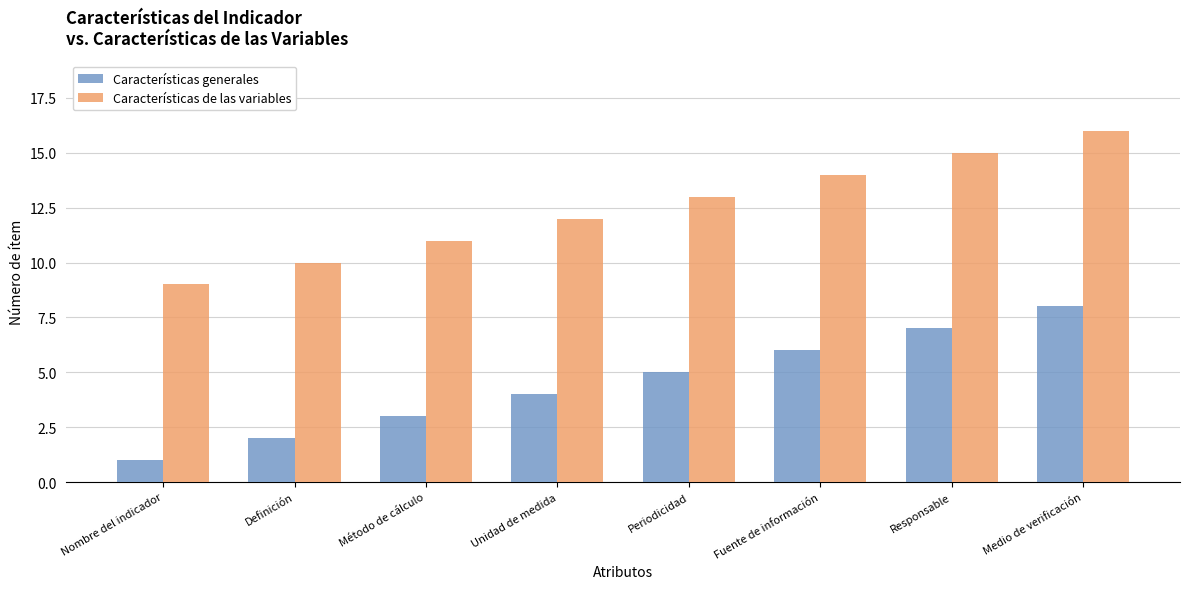

What position from the right is Responsable?

2